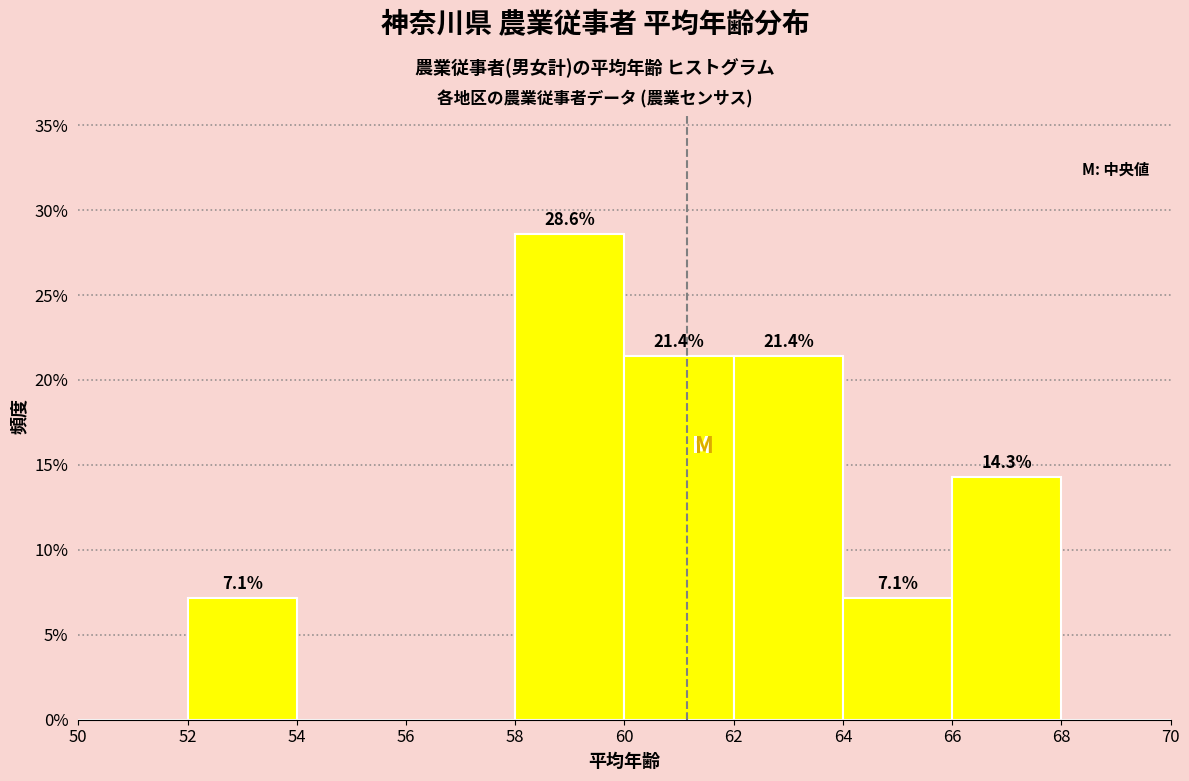

Over which range of the x-axis is the bar tallest?

58 to 60